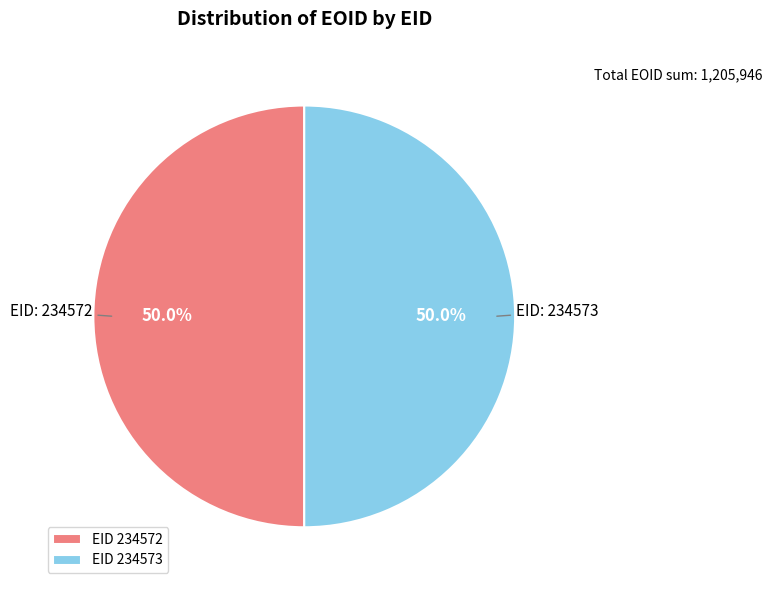

How much of the chart is everything except EID 234572?

50.0%